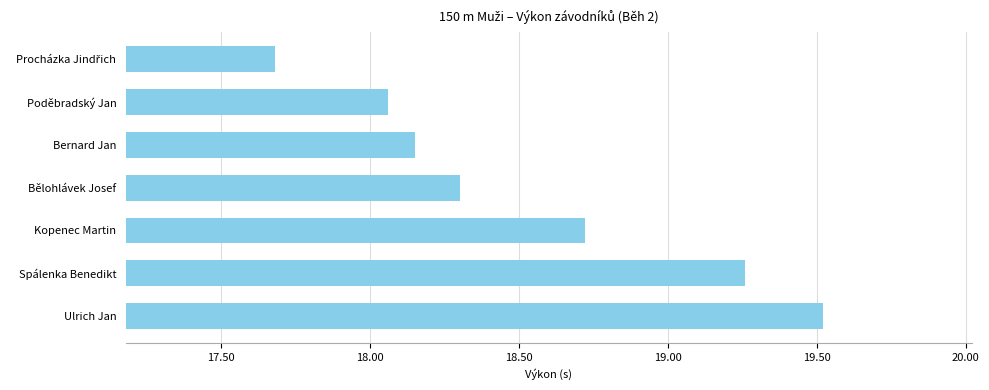

True or false: the data shows 18.3 at Bělohlávek Josef.

True